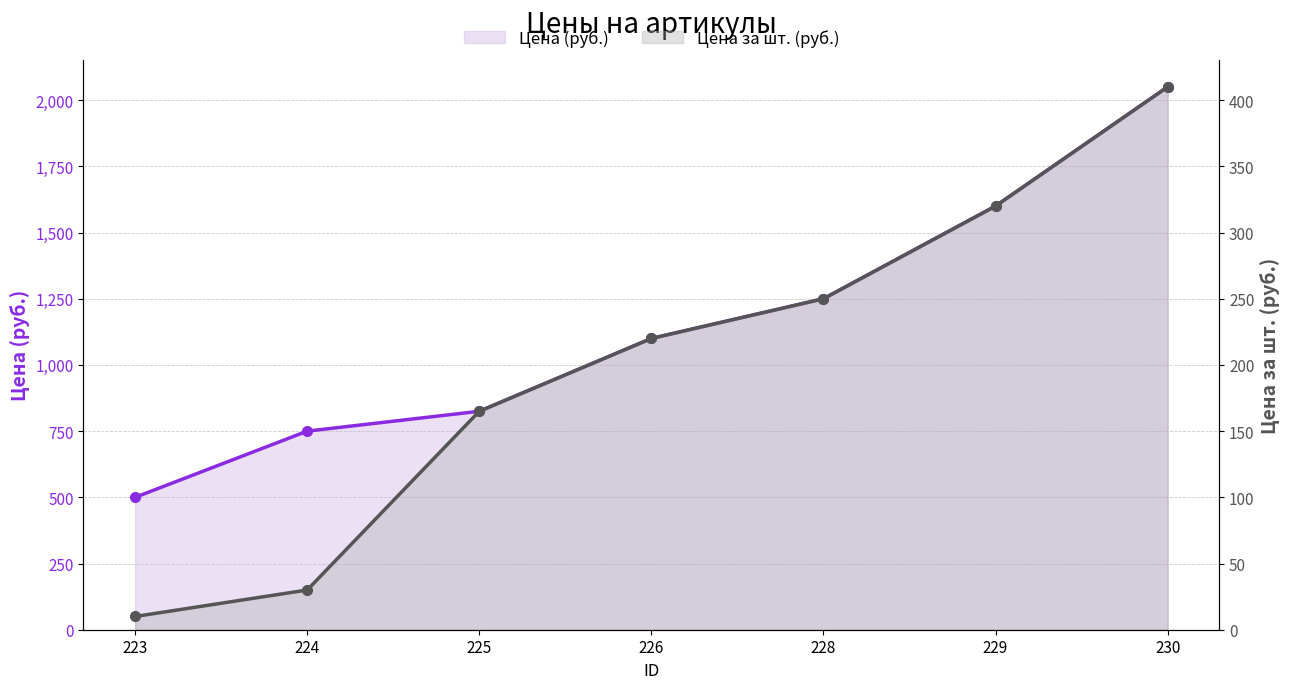

How many categories are shown in the chart?

7